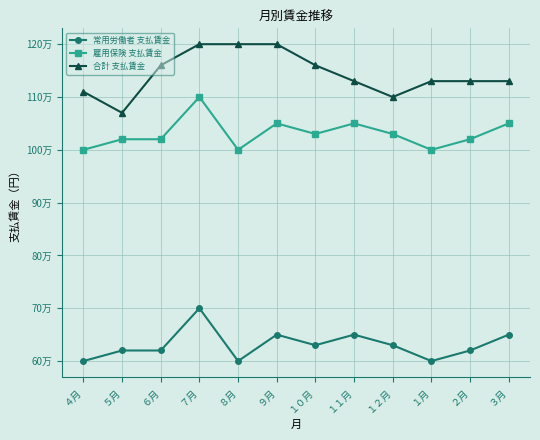

Reading right to left, extract all data points from this chart.

常用労働者 支払賃金: 650000	620000	600000	630000	650000	630000	650000	600000	700000	620000	620000	600000
雇用保険 支払賃金: 1050000	1020000	1000000	1030000	1050000	1030000	1050000	1000000	1100000	1020000	1020000	1000000
合計 支払賃金: 1130000	1130000	1130000	1100000	1130000	1160000	1200000	1200000	1200000	1160000	1070000	1110000